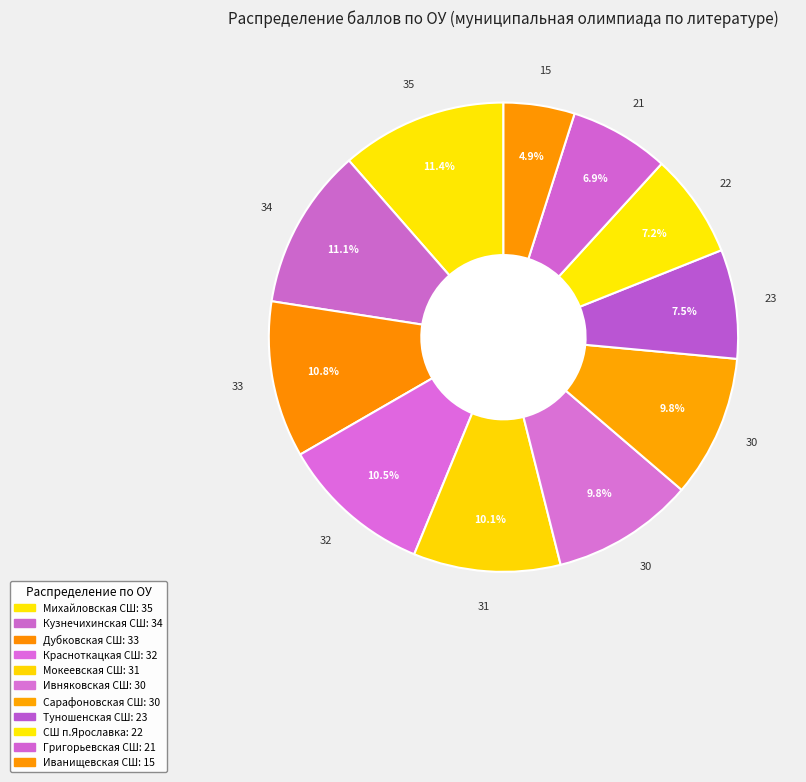

How many slices are in this pie chart?

11